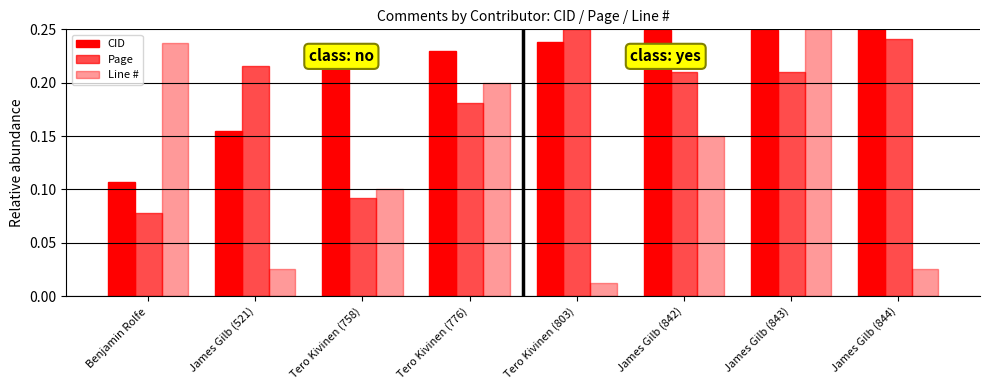

What is the label of the 1st bar from the left?

Benjamin Rolfe